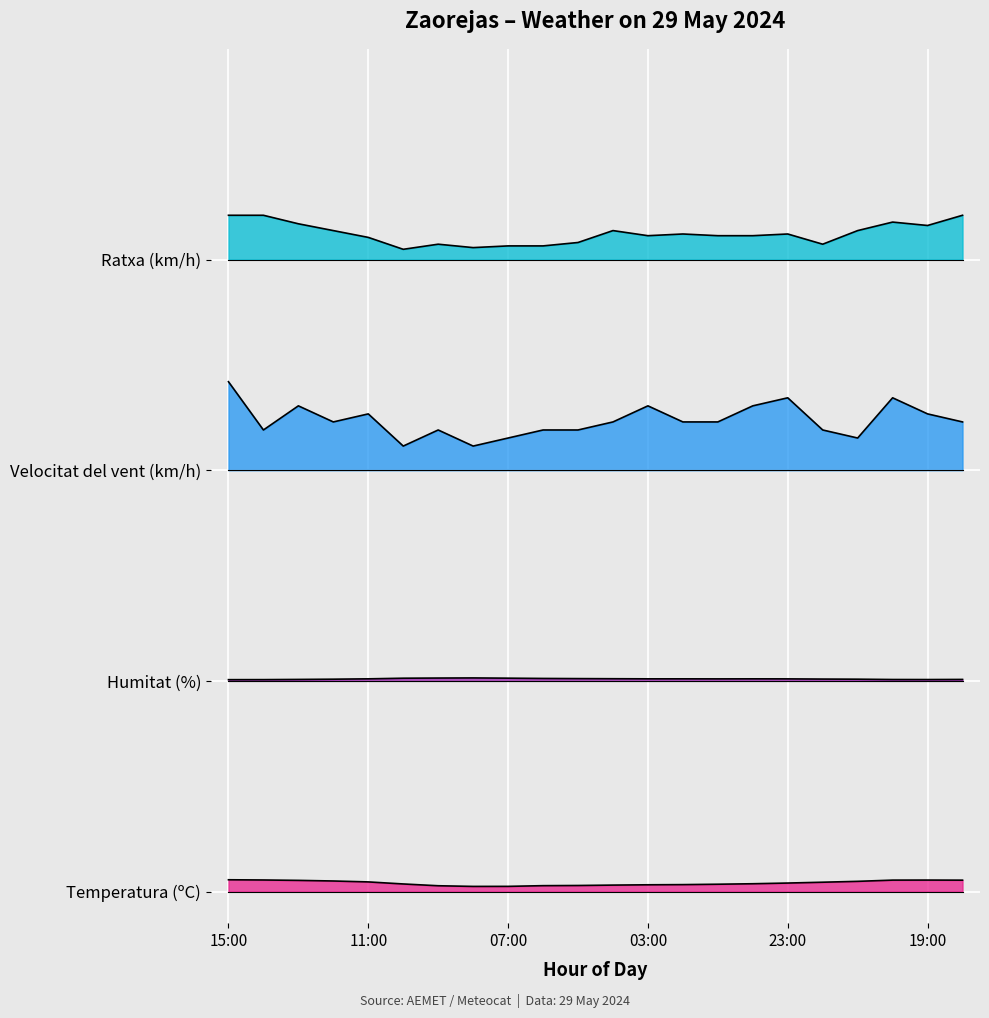

The Humitat (%) series shows 1.5 at 18:00. True or false?

False